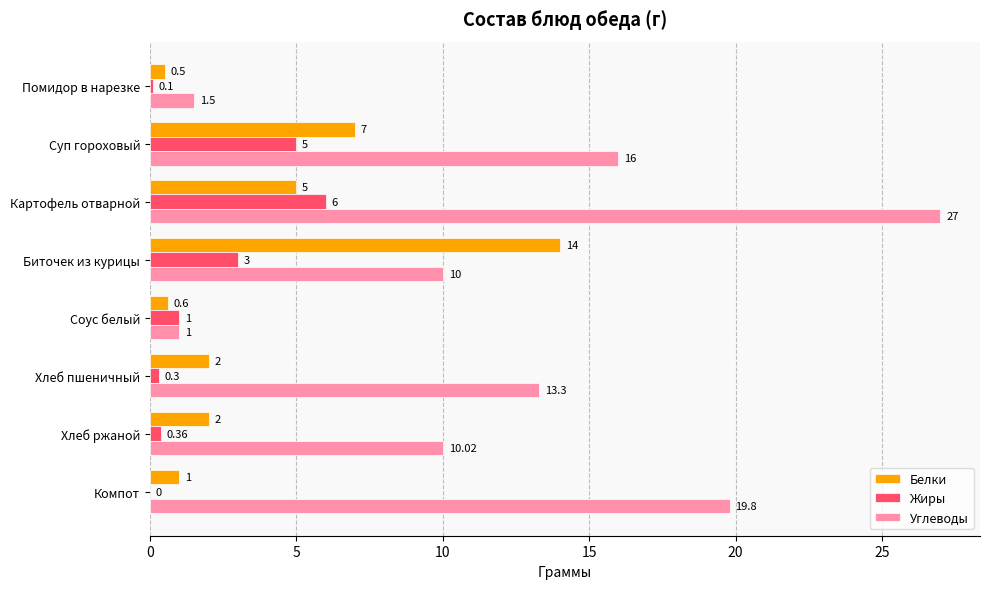

Between Картофель отварной and Хлеб пшеничный, which series saw the biggest shift?

Углеводы